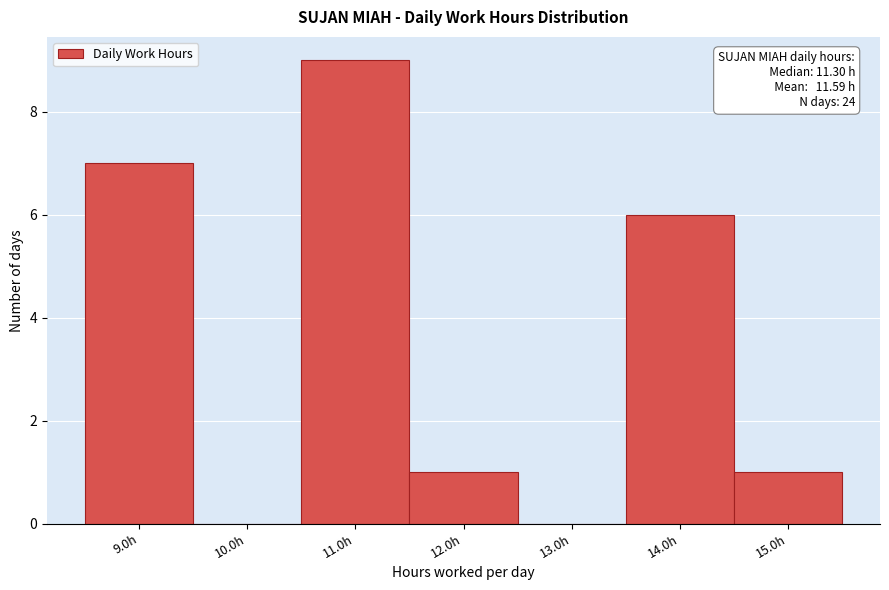

Over which range of the x-axis is the bar tallest?

10.5 to 11.5